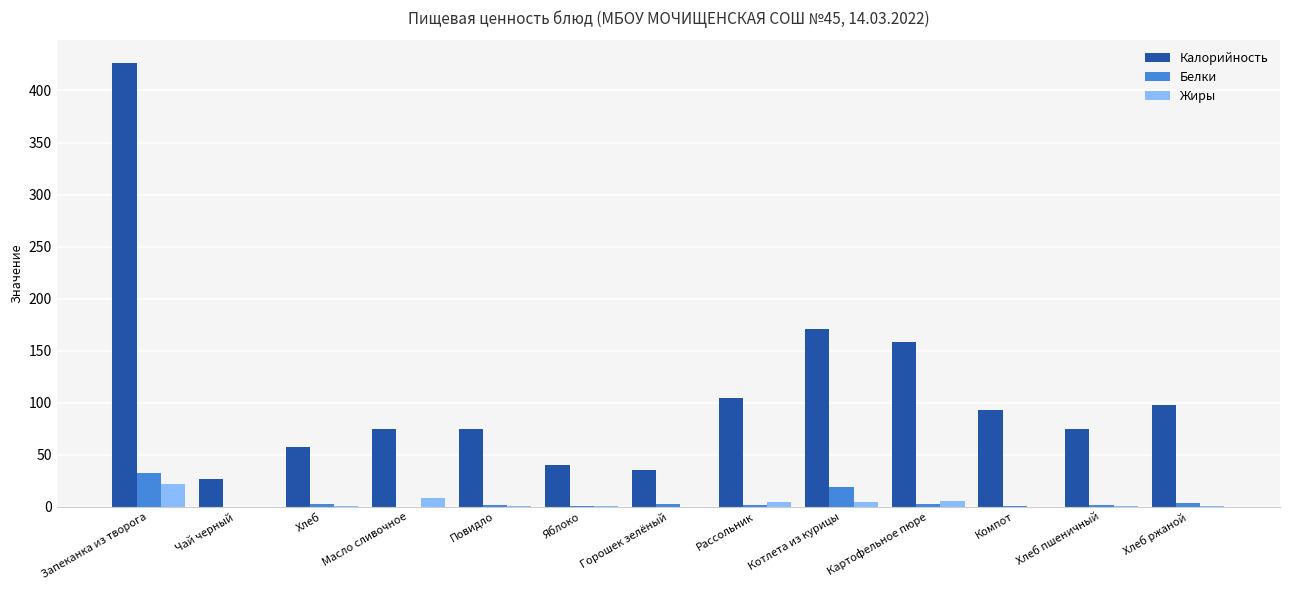

Between Чай черный and Хлеб ржаной, which series saw the biggest shift?

Калорийность